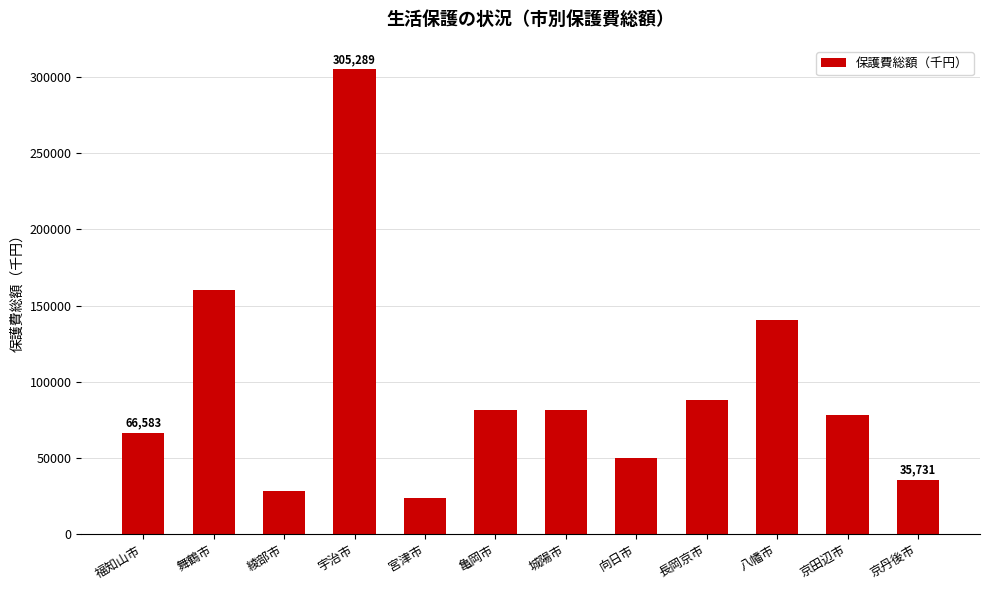

What position from the left is 長岡京市?

9